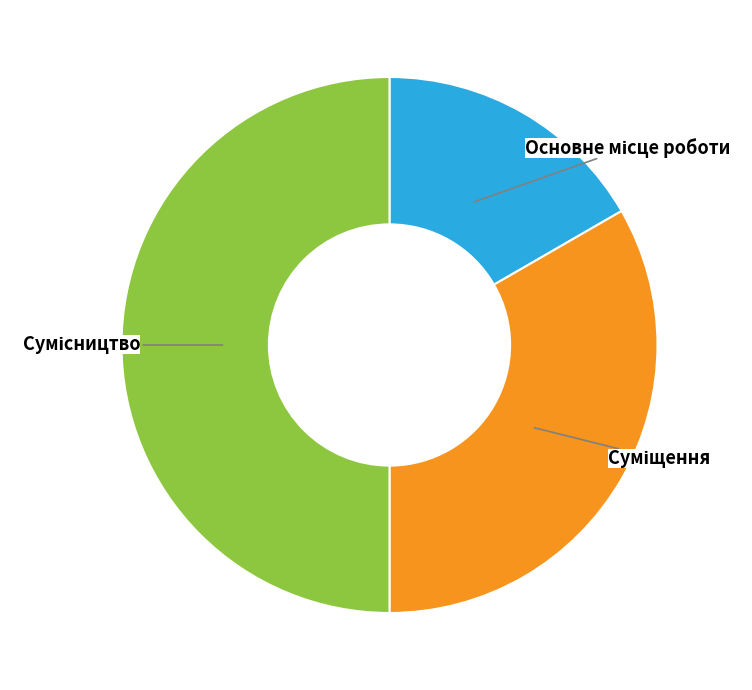

Rank the categories by value from highest to lowest.

Сумісництво, Суміщення, Основне місце роботи